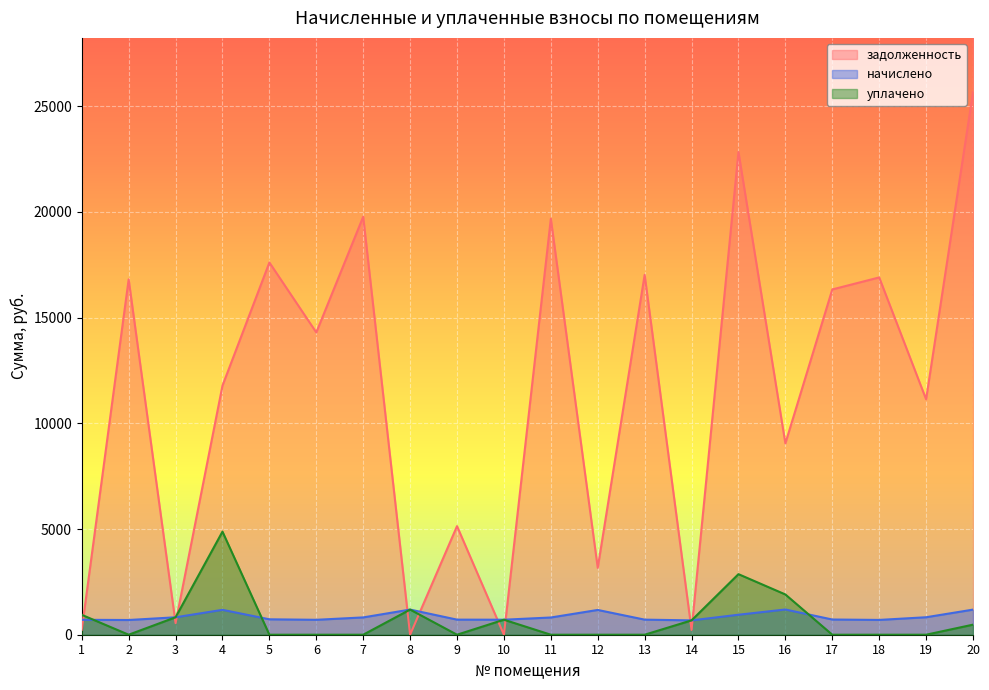

Is it true that начислено equals 1177.8 at 4?

True